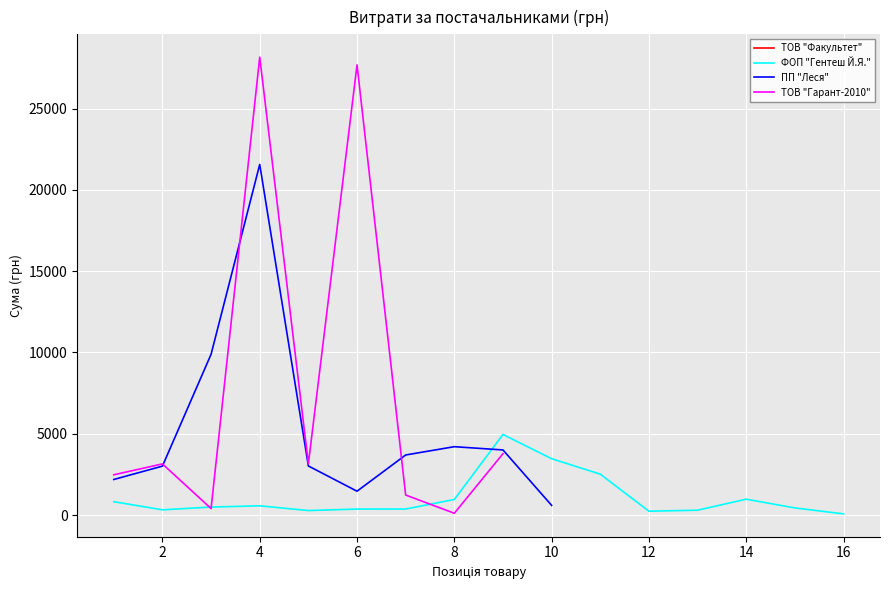

What is the difference between the maximum and minimum values in the ПП "Леся" series?

20966.4